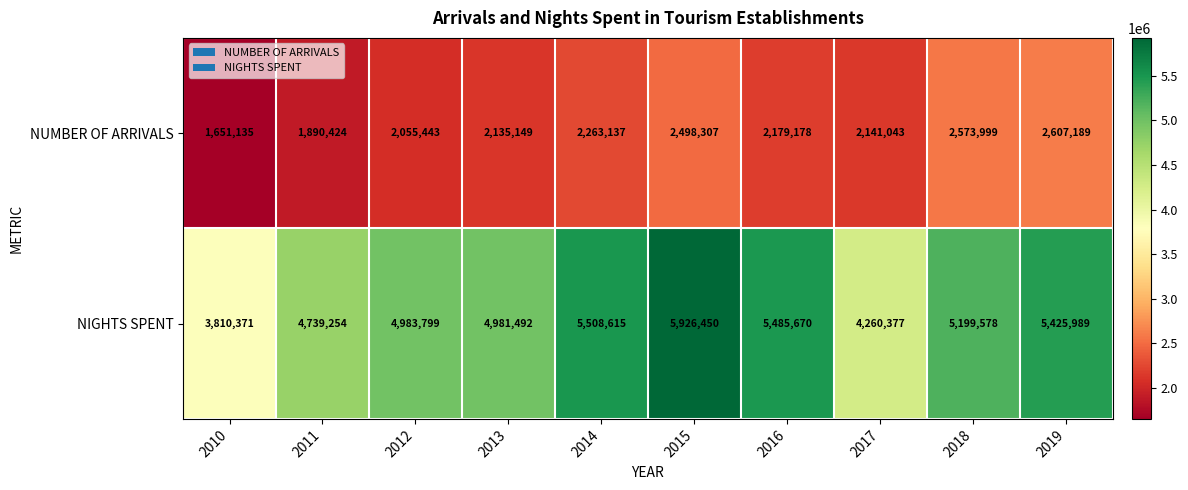

Which series has the widest spread of values?

NIGHTS SPENT